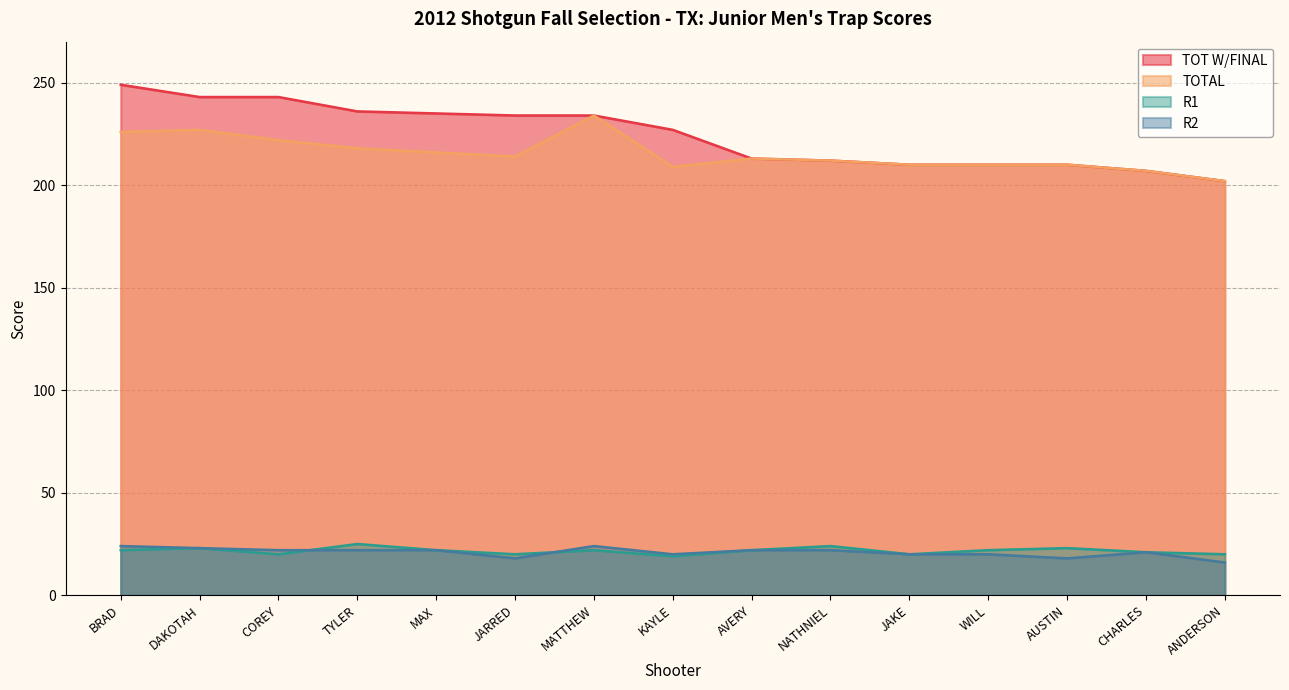

What is the maximum value for TOTAL?

234